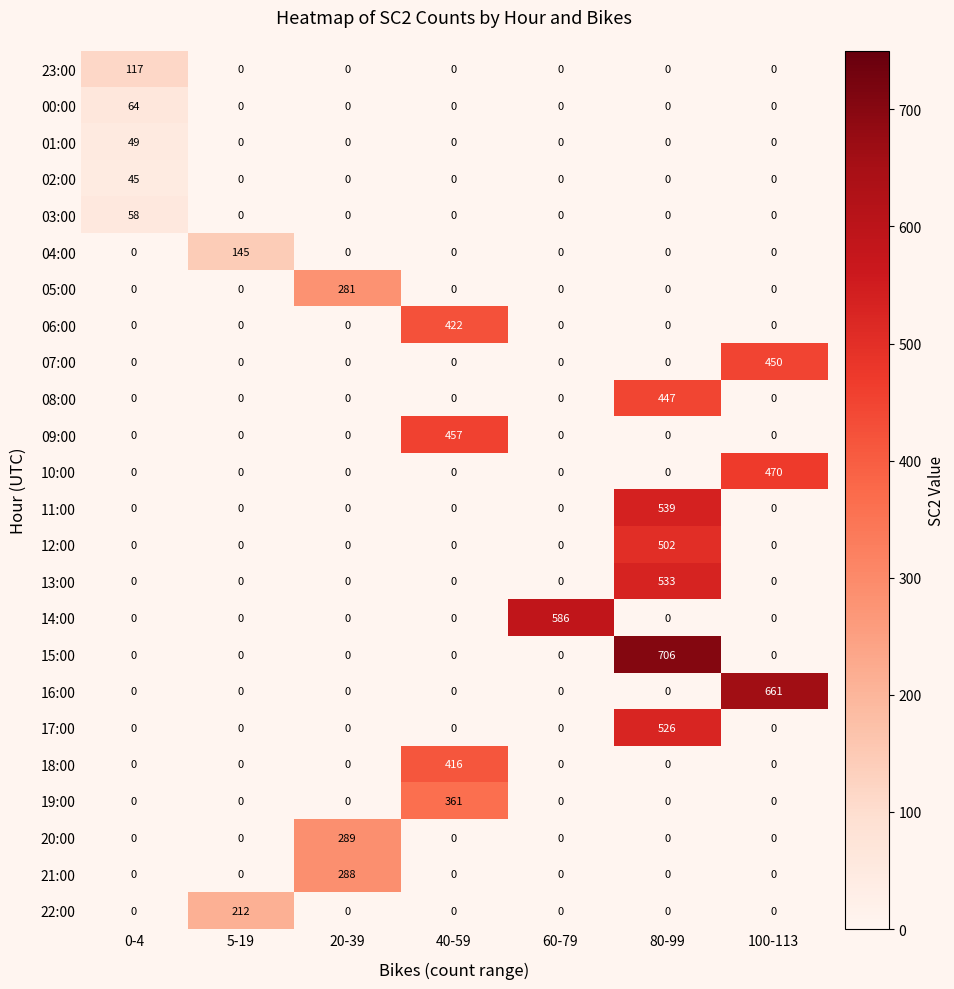

What is the sum of the 06:00 values at 40-59 and 5-19?

422